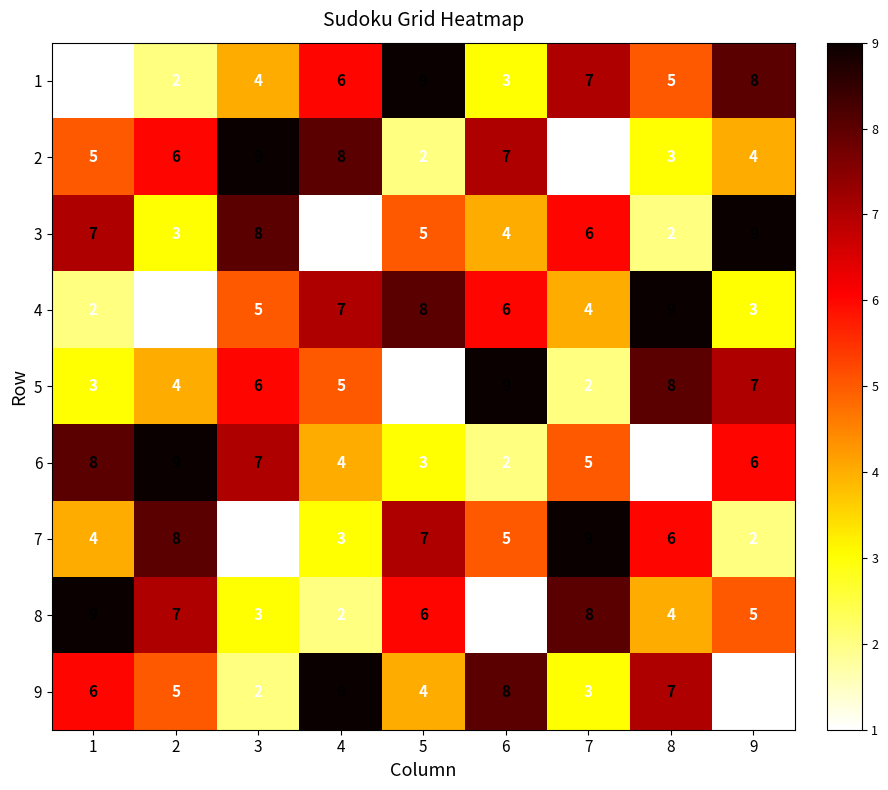

Count the number of data series in this chart.

9